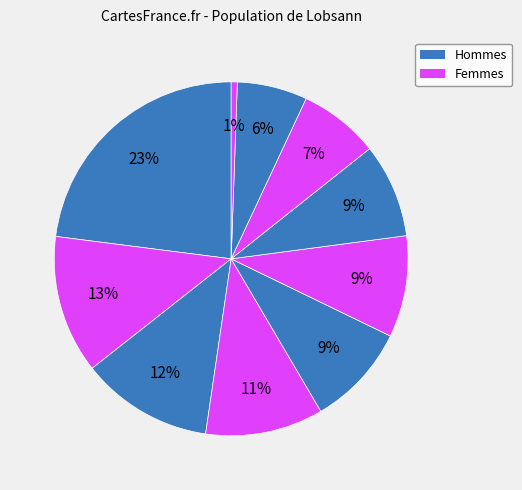

Count the number of slices in the pie.

10